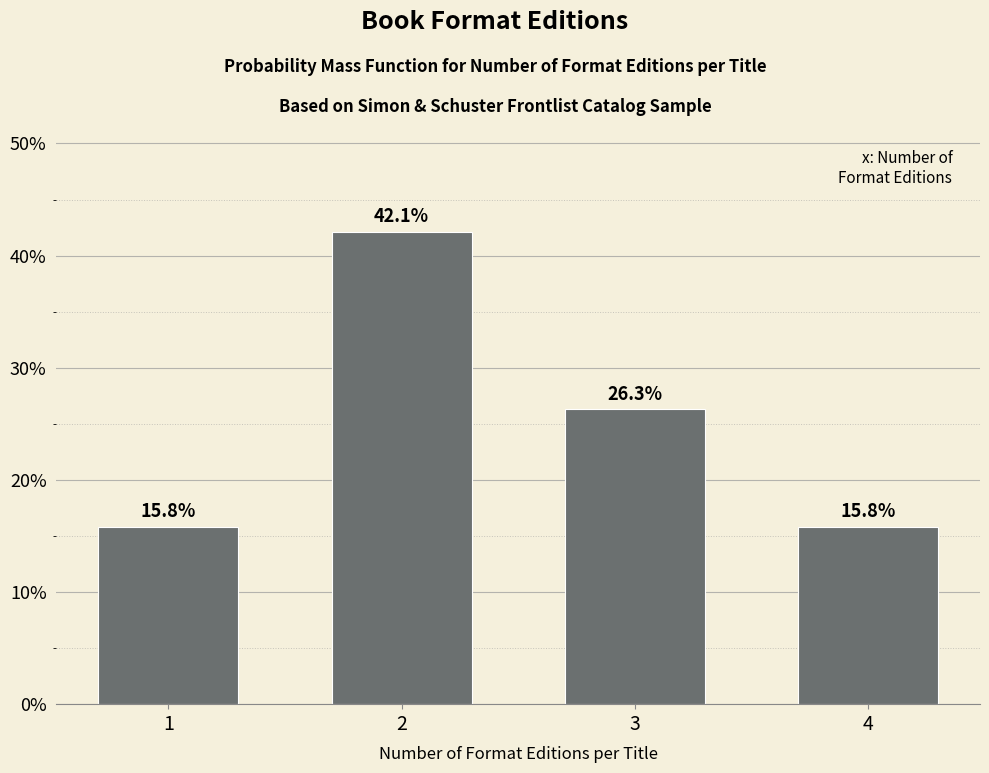

Reading right to left, what are all the values shown in this chart?

15.8	26.3	42.1	15.8